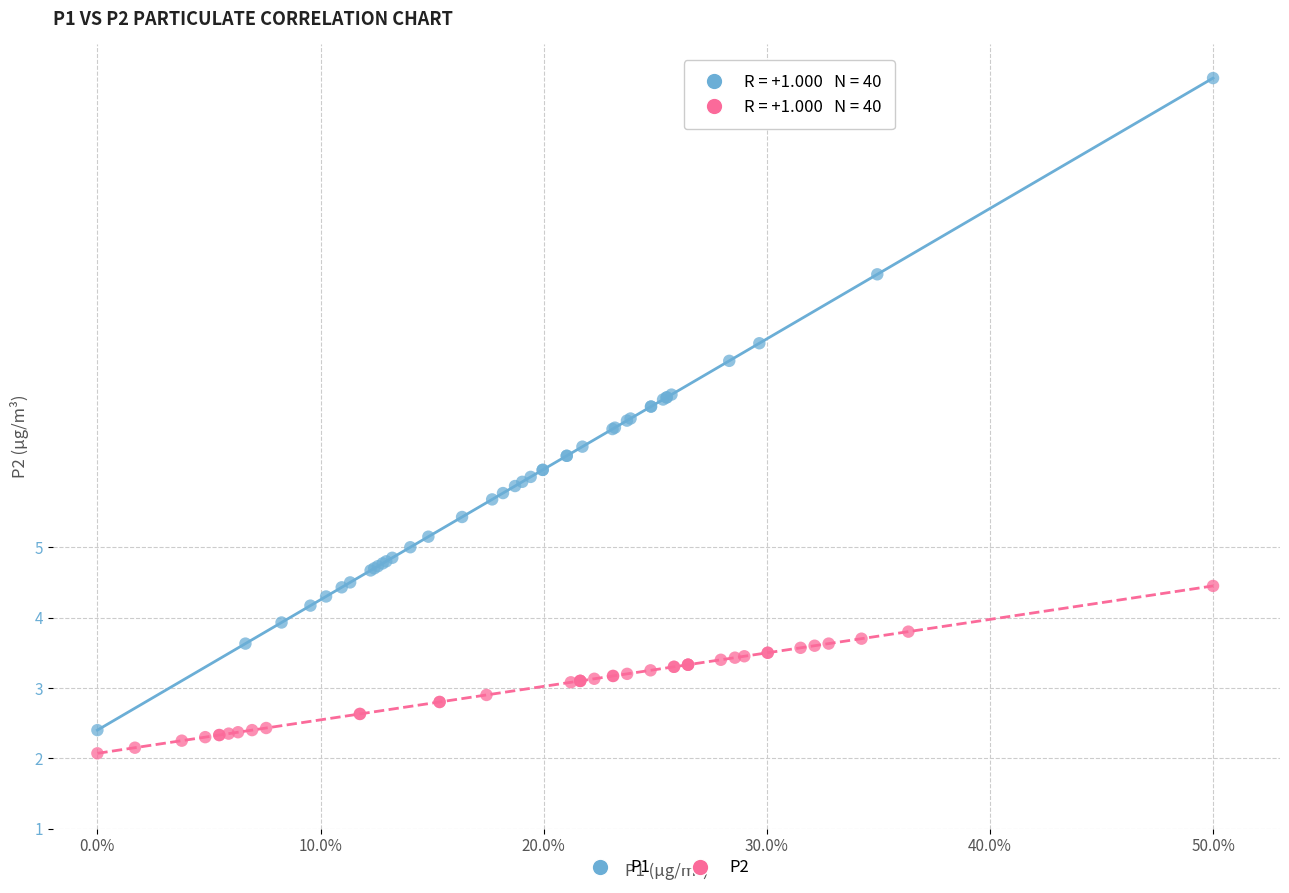

Which series has the largest Y range (max minus min)?

P1